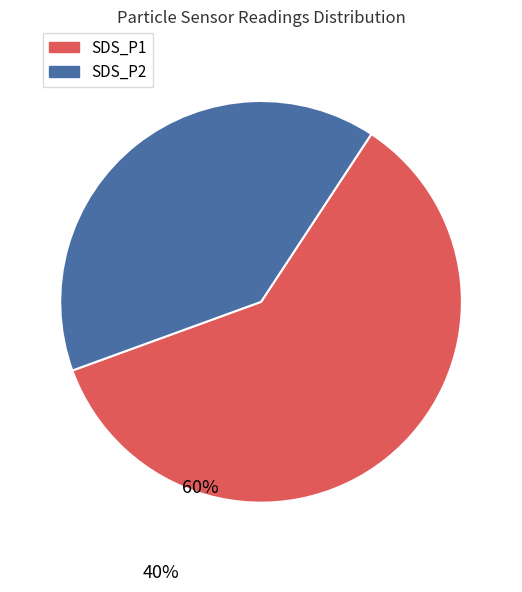

Is the sum of SDS_P1 and SDS_P2 greater than half?

Yes